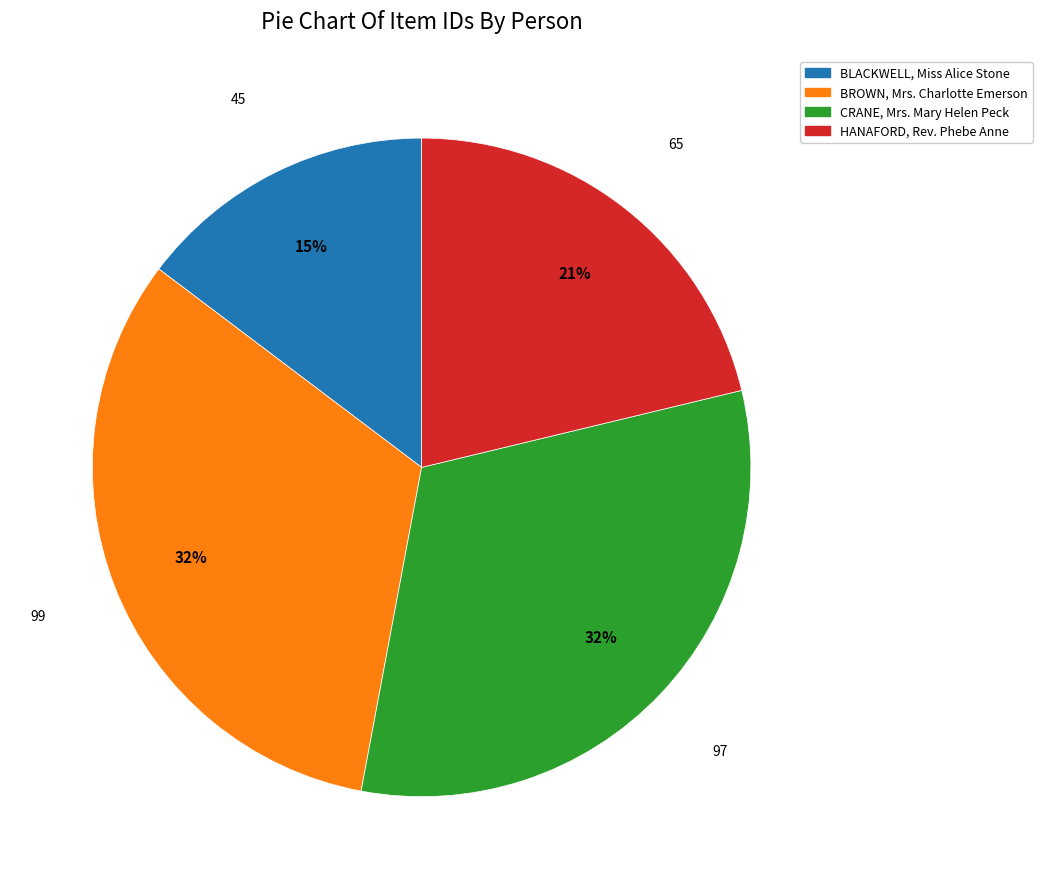

What is the ratio of the value at CRANE, Mrs. Mary Helen Peck to the value at BROWN, Mrs. Charlotte Emerson?

1.0